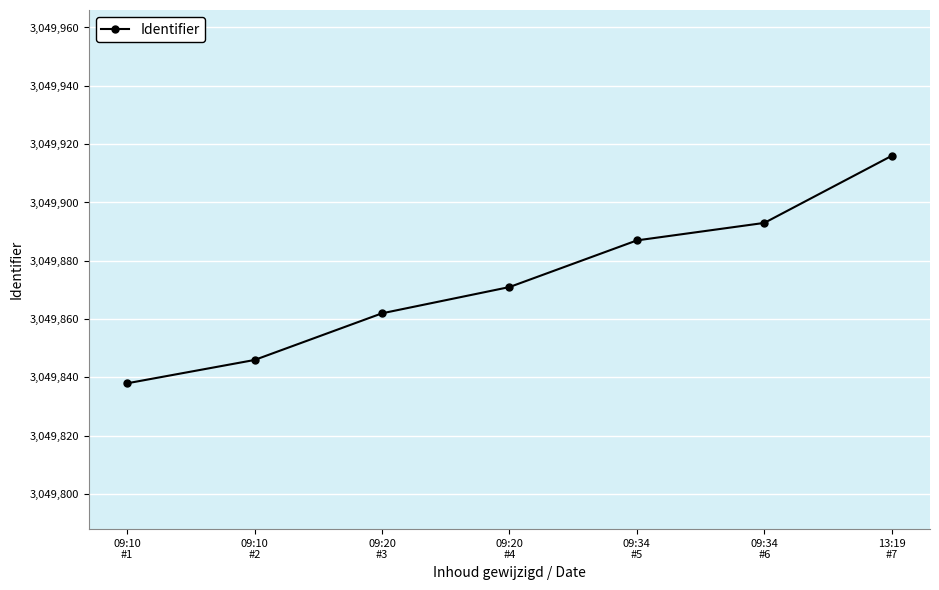

At which category does the chart reach its minimum across all series?

09:10
#1